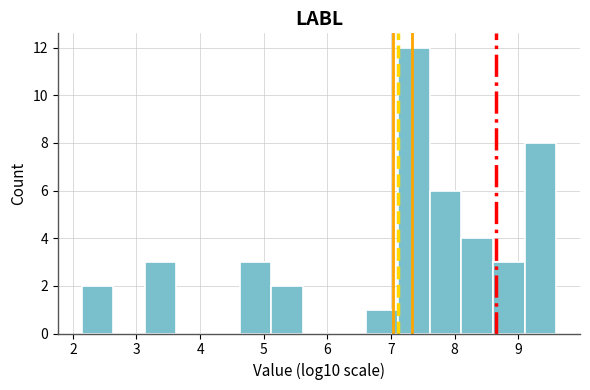

Reading left to right, transcribe this chart: for each bar, give the range it covers on the x-axis and its height. Neither the bar edges nor the heights are printed on the chart, so give them approximately, as read against the axes.

2.1 to 2.6: 2
2.6 to 3.1: 0
3.1 to 3.6: 3
3.6 to 4.1: 0
4.1 to 4.6: 0
4.6 to 5.1: 3
5.1 to 5.6: 2
5.6 to 6.1: 0
6.1 to 6.6: 0
6.6 to 7.1: 1
7.1 to 7.6: 12
7.6 to 8.1: 6
8.1 to 8.6: 4
8.6 to 9.1: 3
9.1 to 9.6: 8